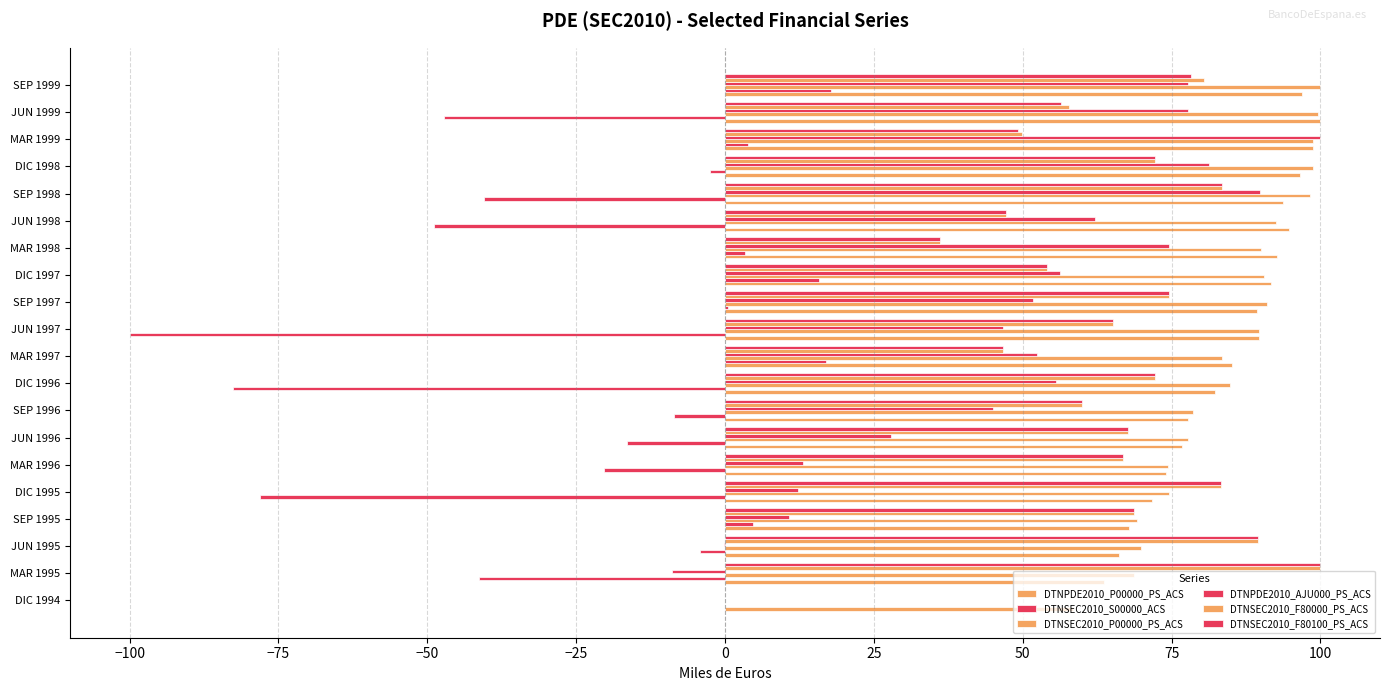

Count the number of data series in this chart.

6